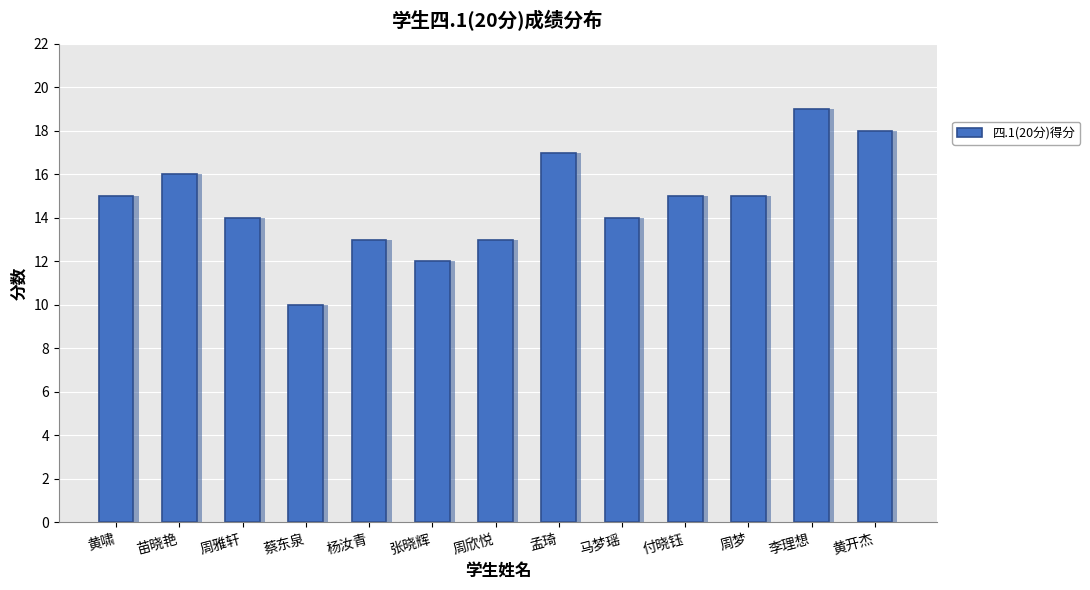

Reading right to left, list all the values displayed in this chart.

18	19	15	15	14	17	13	12	13	10	14	16	15